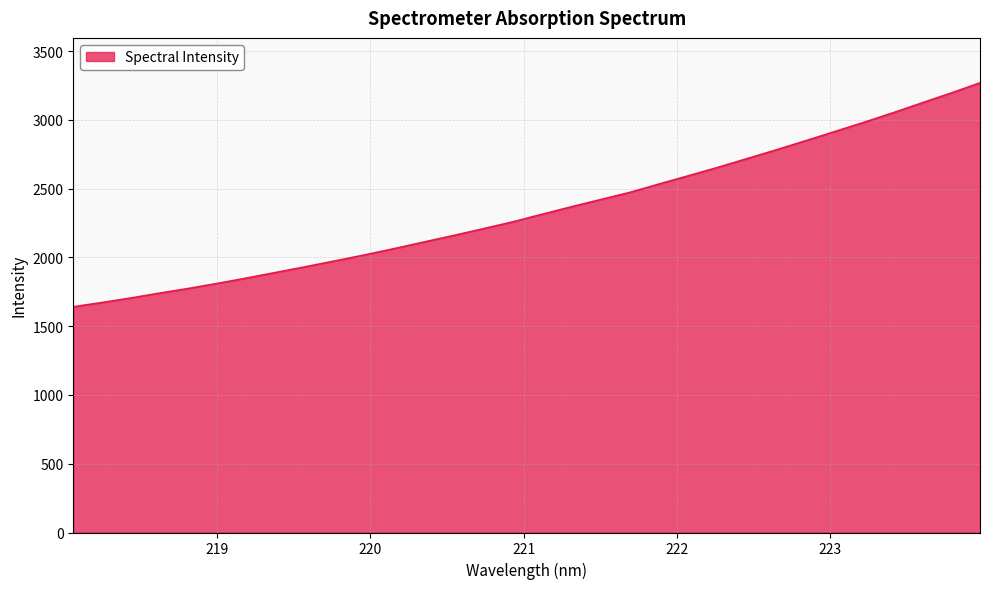

True or false: there are more than 2 points higher than both neighbors.

False